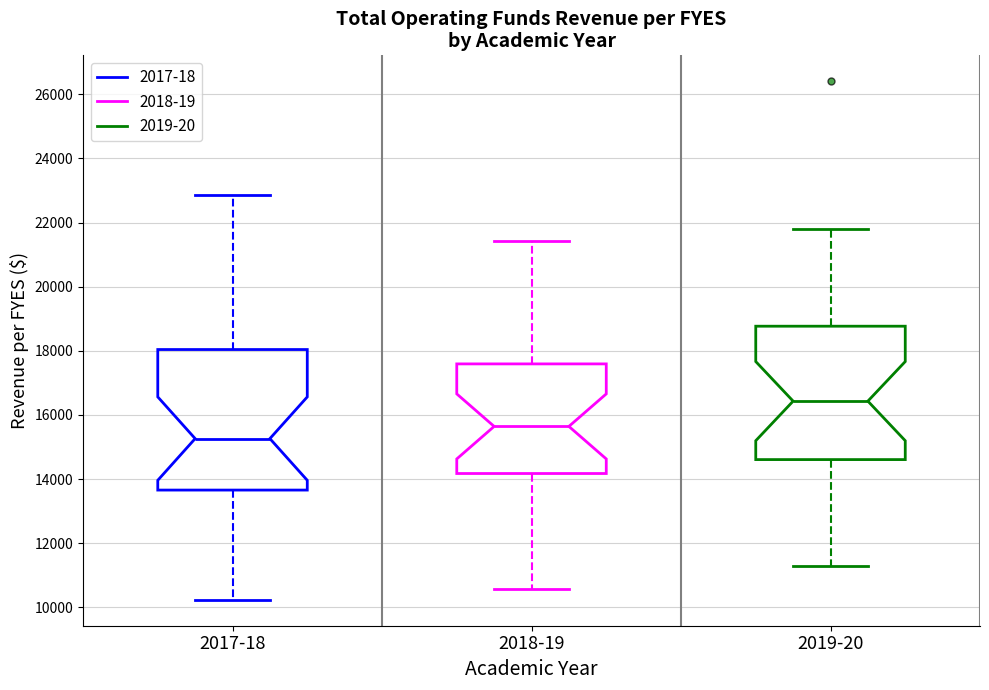

Reading left to right, transcribe this box plot: for each box, give where its median line is, the range the box spans, and where its two whiskers end, as read against the y-axis. The values are not printed on the chart, so give them approximately, as read against the axis.

2017-18: median 15200, box 13600 to 18000, whiskers 10200 to 22800
2018-19: median 15600, box 14200 to 17600, whiskers 10600 to 21400
2019-20: median 16400, box 14600 to 18800, whiskers 11400 to 21800